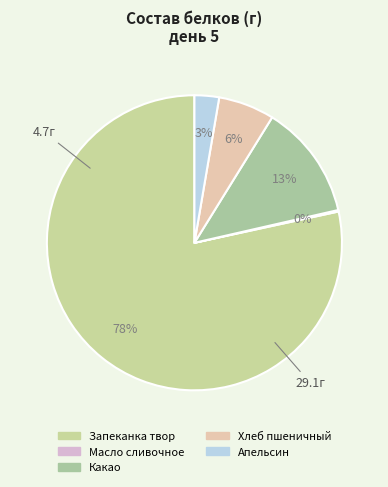

How many segments does this pie chart have?

5